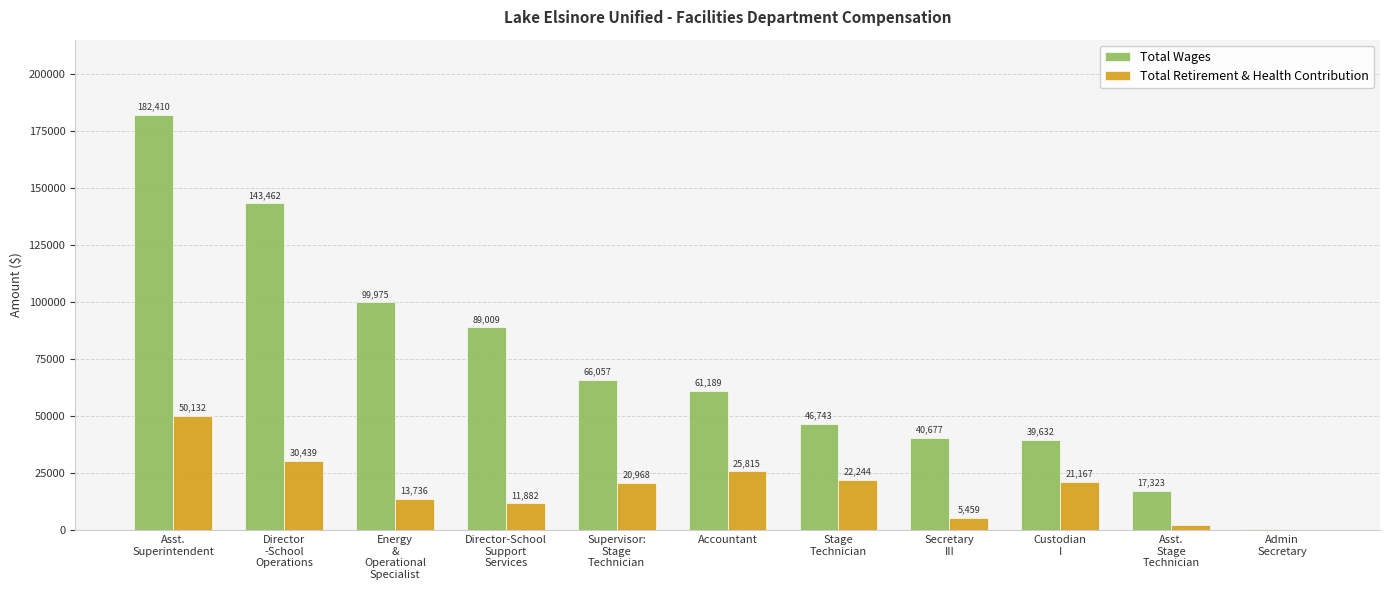

At which label is Total Retirement & Health Contribution closest to 25139?

Accountant